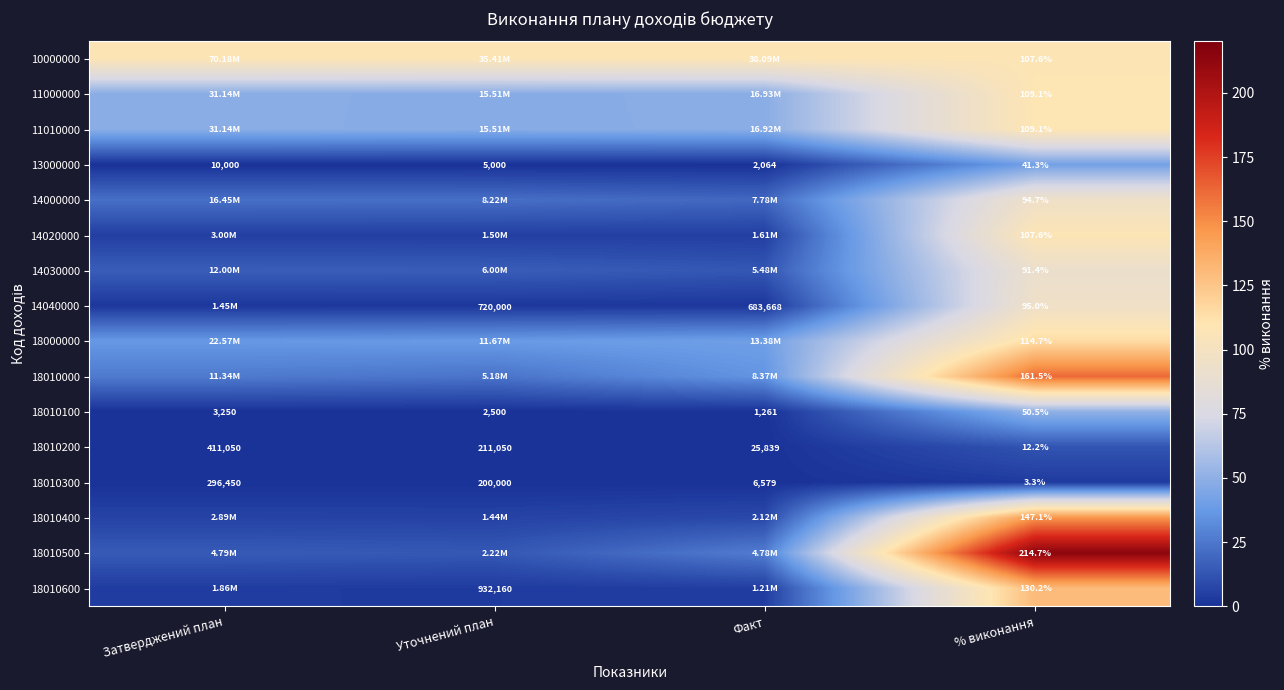

At which label does 18010100 reach its peak?

Затверджений план